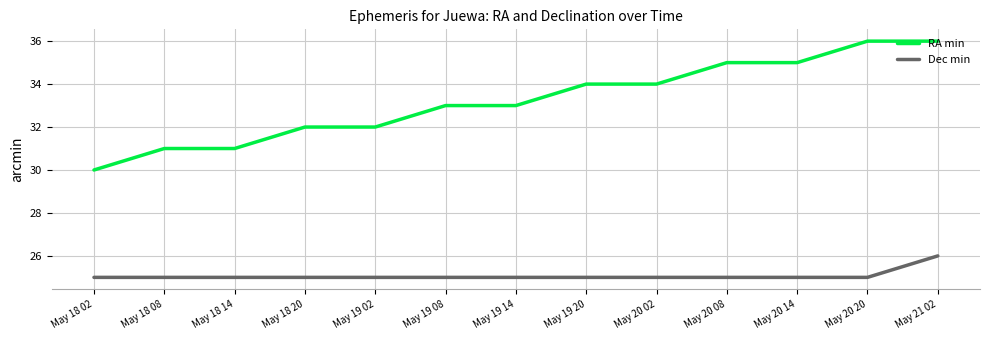

True or false: Dec min and RA min intersect in this chart.

False